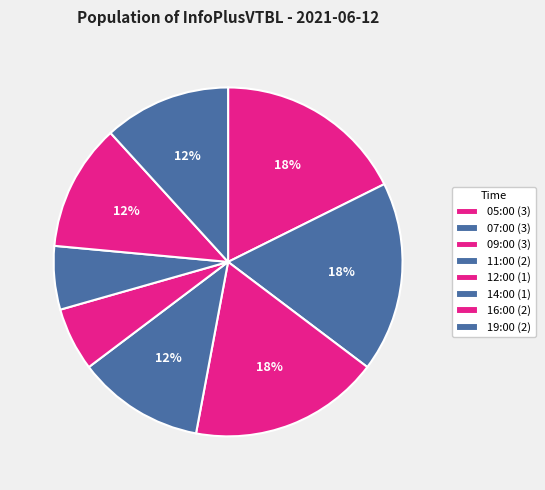

Does 05:00 account for over 50% of the chart?

No